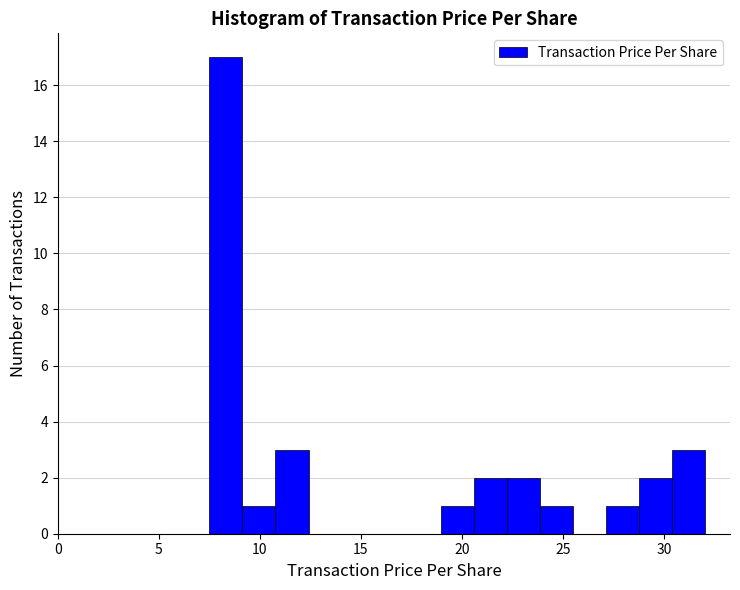

Read against the x-axis, roughly where is the centre of the tallest bar?

8.5